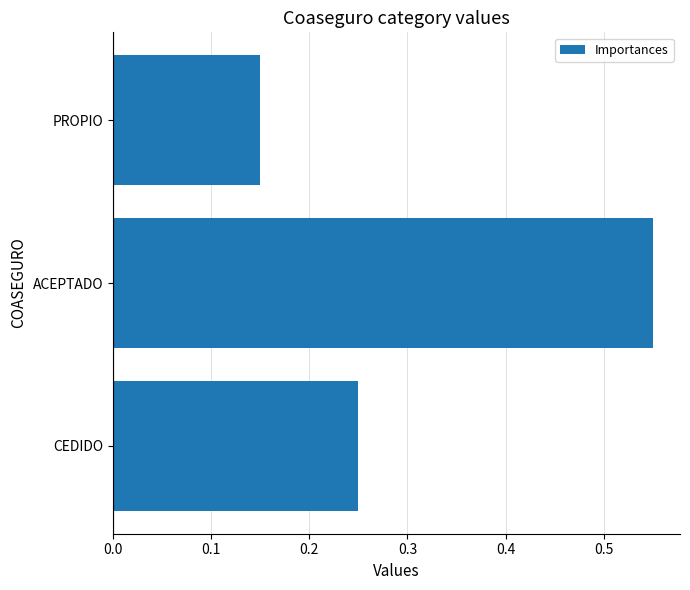

Which category has the highest value across all series?

ACEPTADO